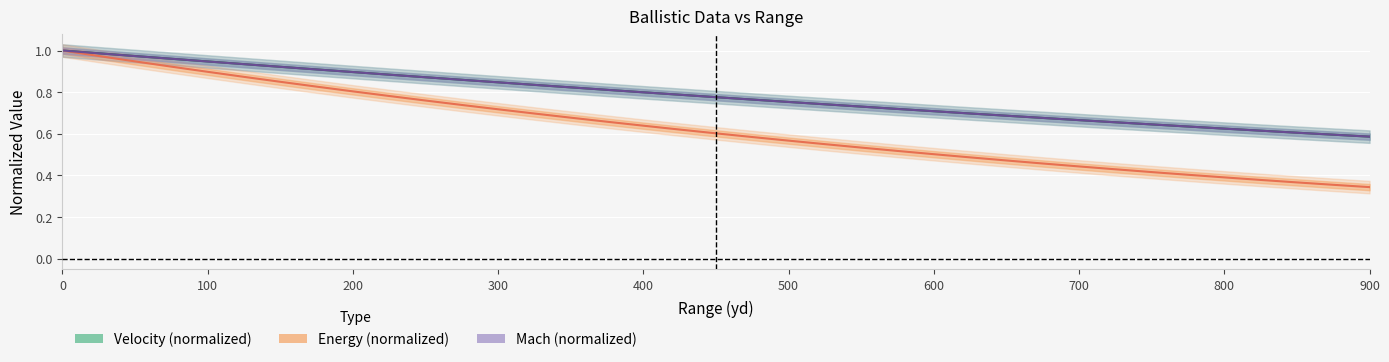

Count the number of data series in this chart.

3